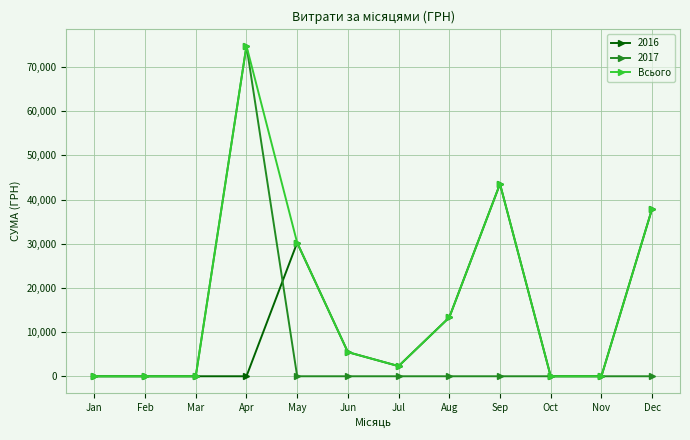

What is the difference between the highest and lowest values at Apr?

74813.2